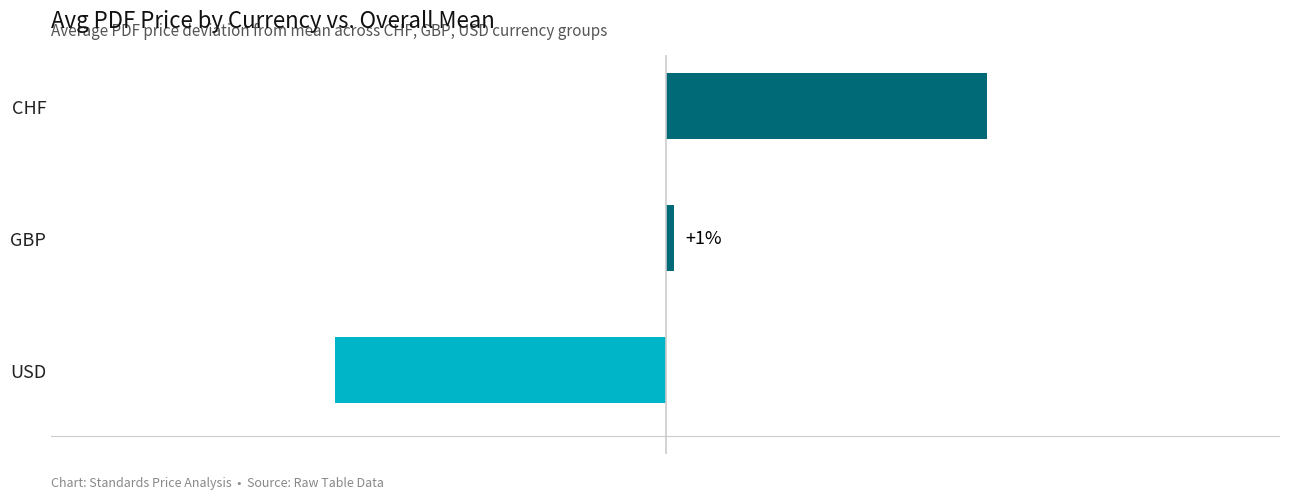

Rank the categories by value from lowest to highest.

USD, GBP, CHF